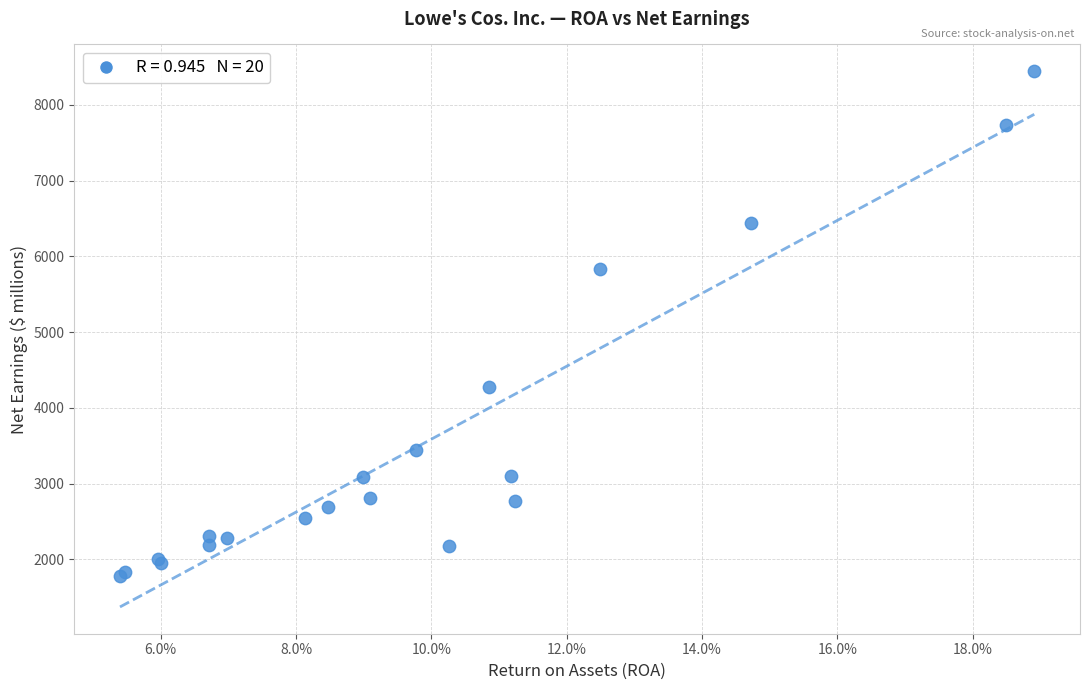

What Y value in the scatter plot is closest to 5112?

5835